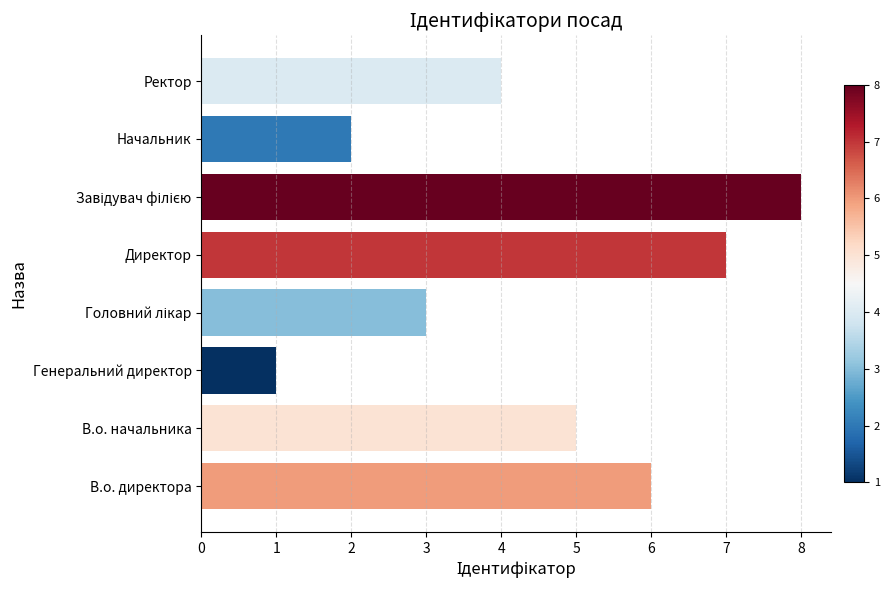

Is it true that the value at В.о. директора is 6?

True